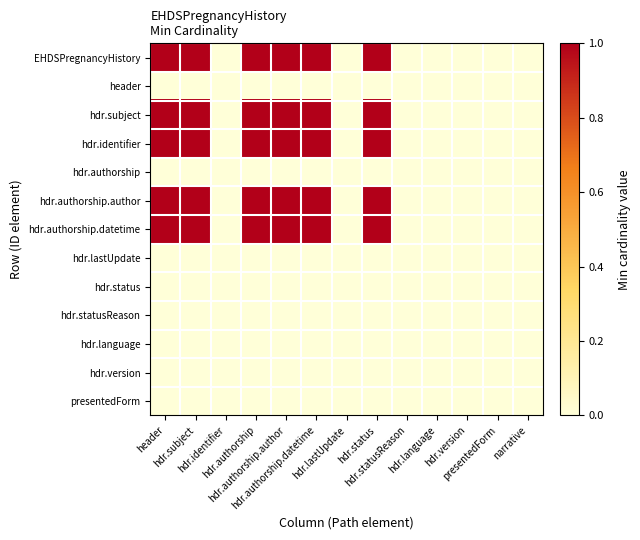

Rank the series at hdr.authorship.author from highest to lowest value.

EHDSPregnancyHistory, hdr.subject, hdr.identifier, hdr.authorship.author, hdr.authorship.datetime, header, hdr.authorship, hdr.lastUpdate, hdr.status, hdr.statusReason, hdr.language, hdr.version, presentedForm